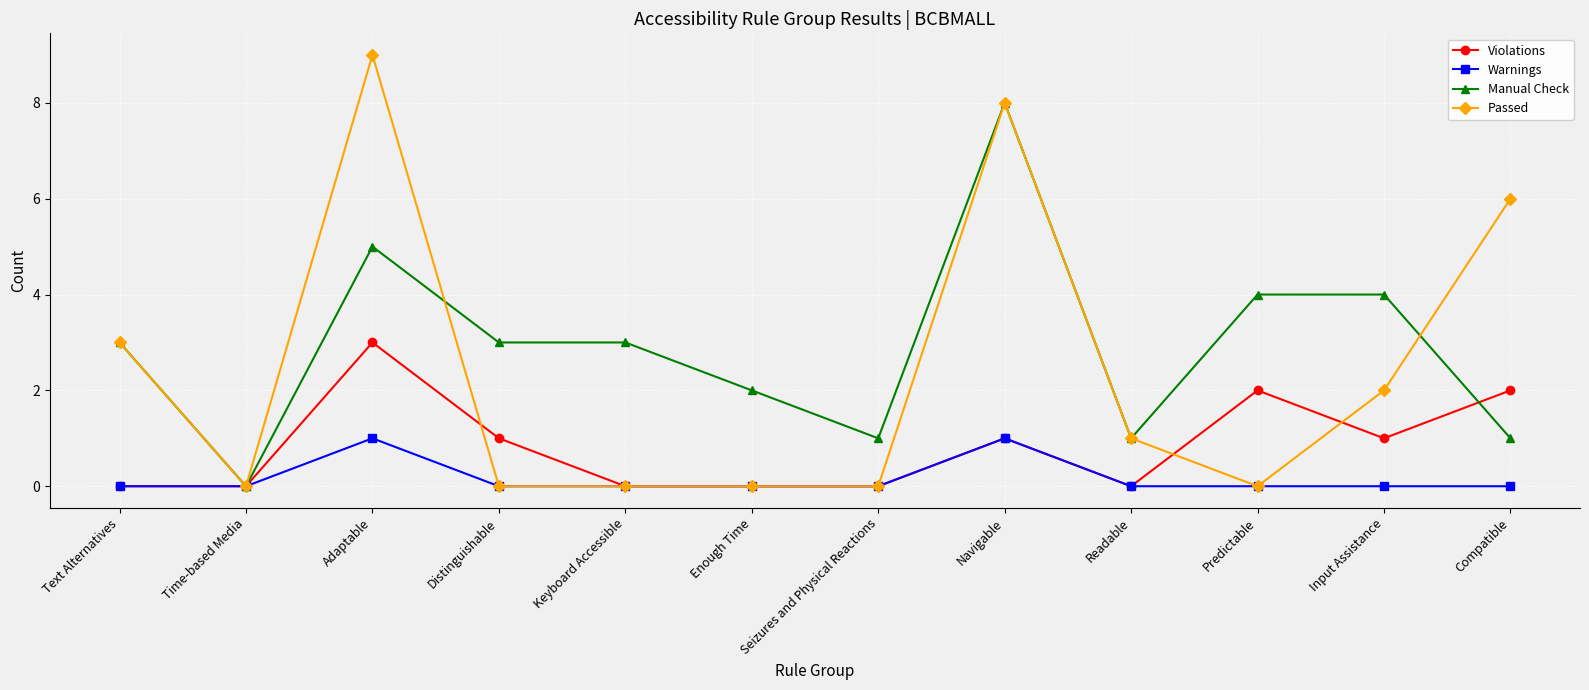

True or false: Warnings has more than 0 interior local peaks.

True